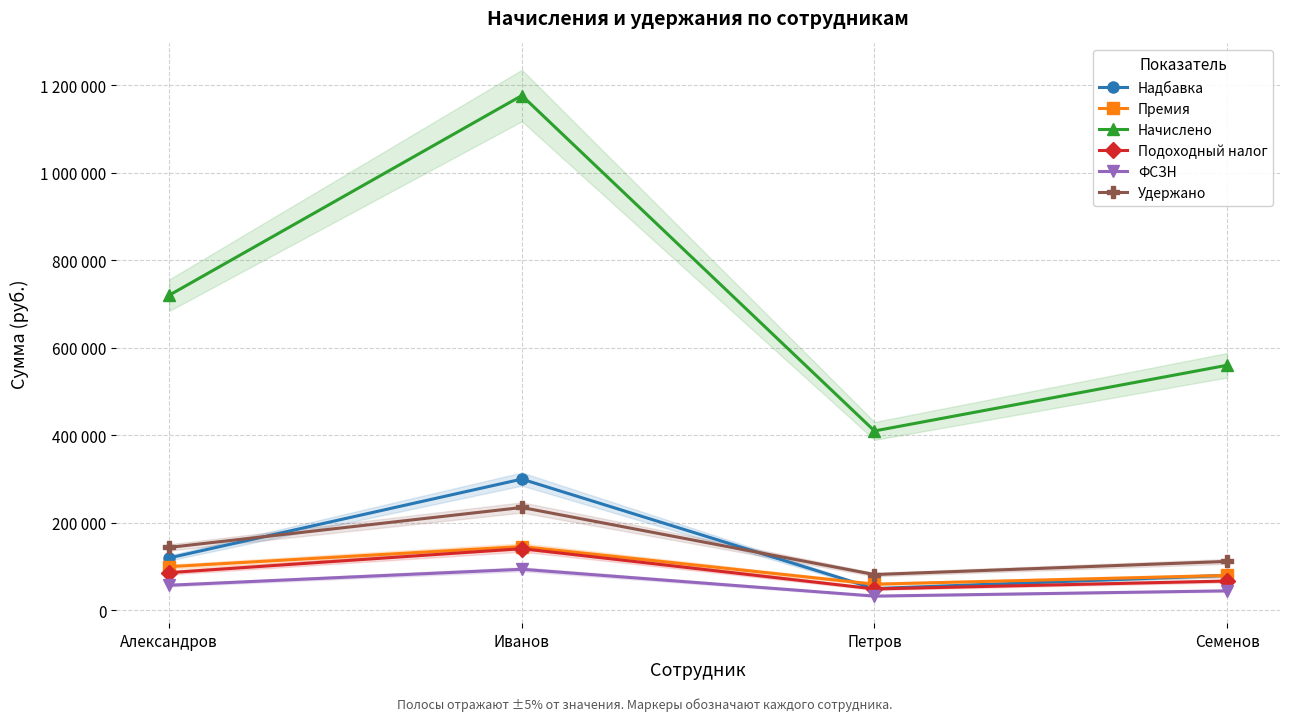

At how many categories does at least one series exceed 505115?

3